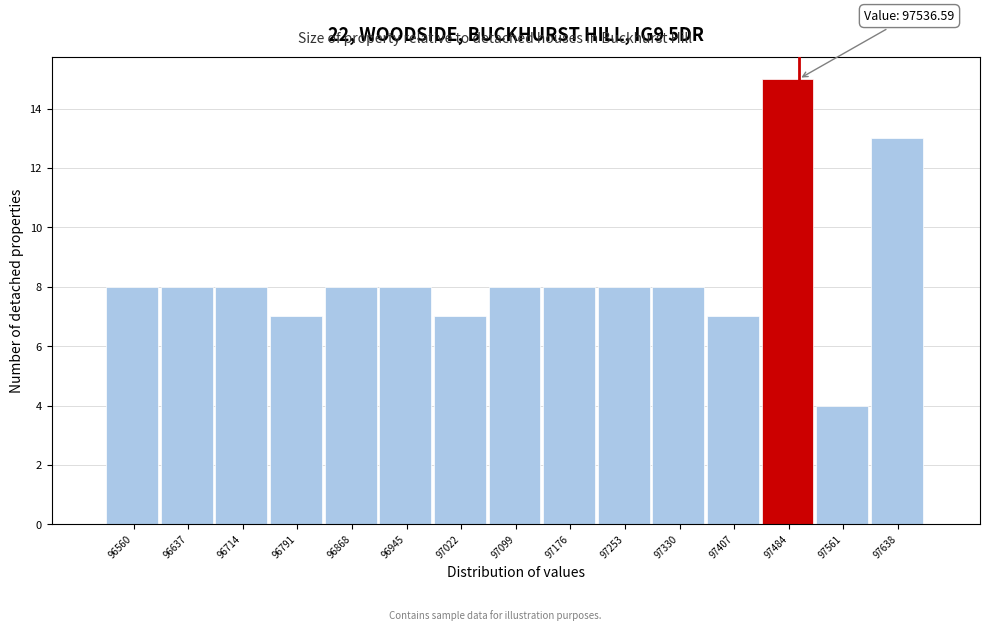

Reading left to right, what are all the values shown in this chart?

8	8	8	7	8	8	7	8	8	8	8	7	15	4	13